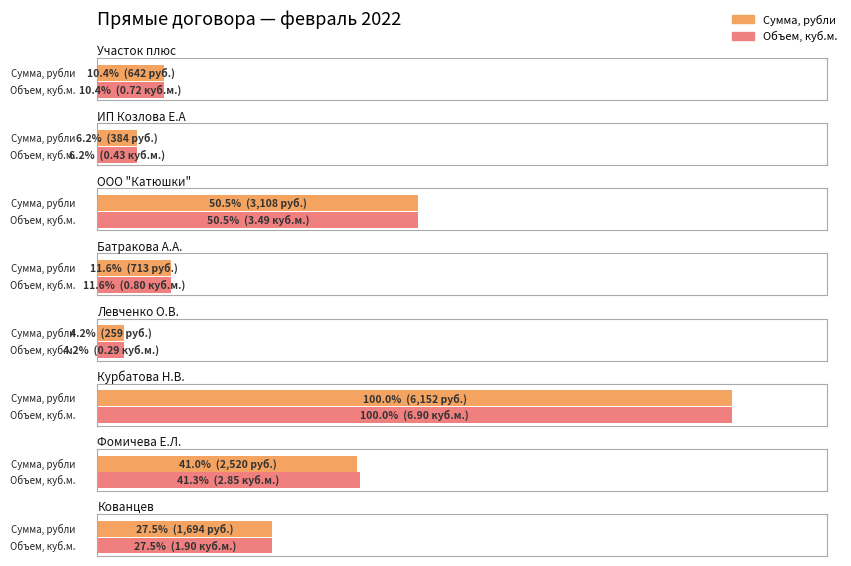

The value of Сумма, рубли at ИП Козлова Е.А is 383.8. True or false?

True